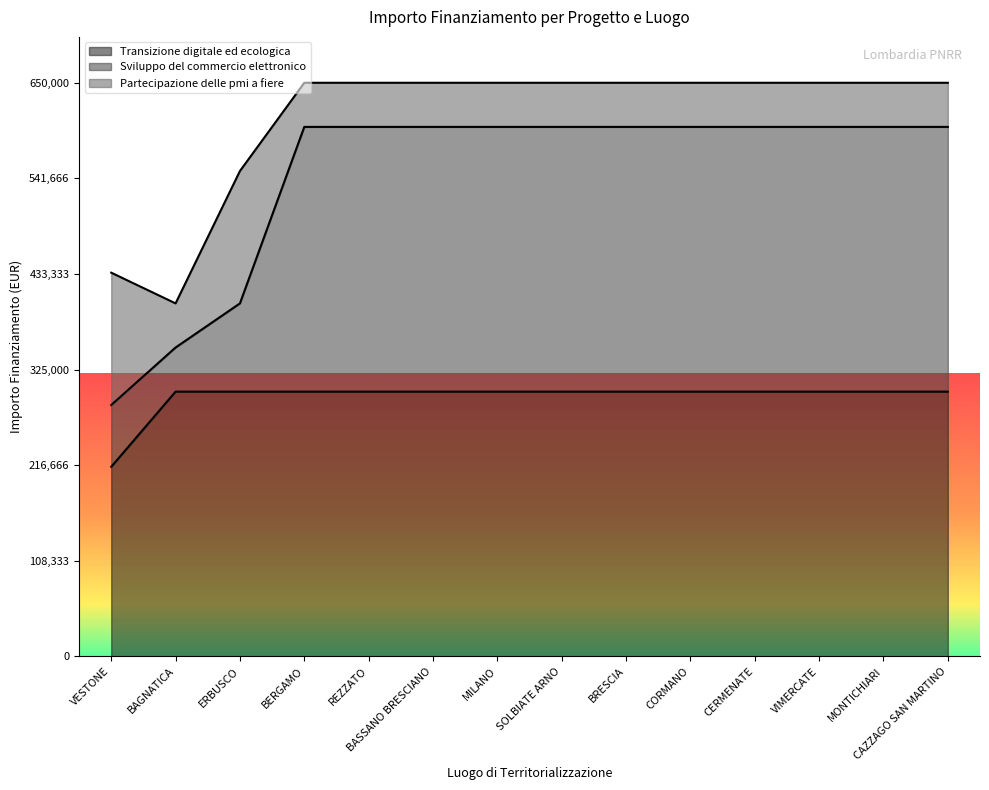

What is the total value across all series at MONTICHIARI?

650000